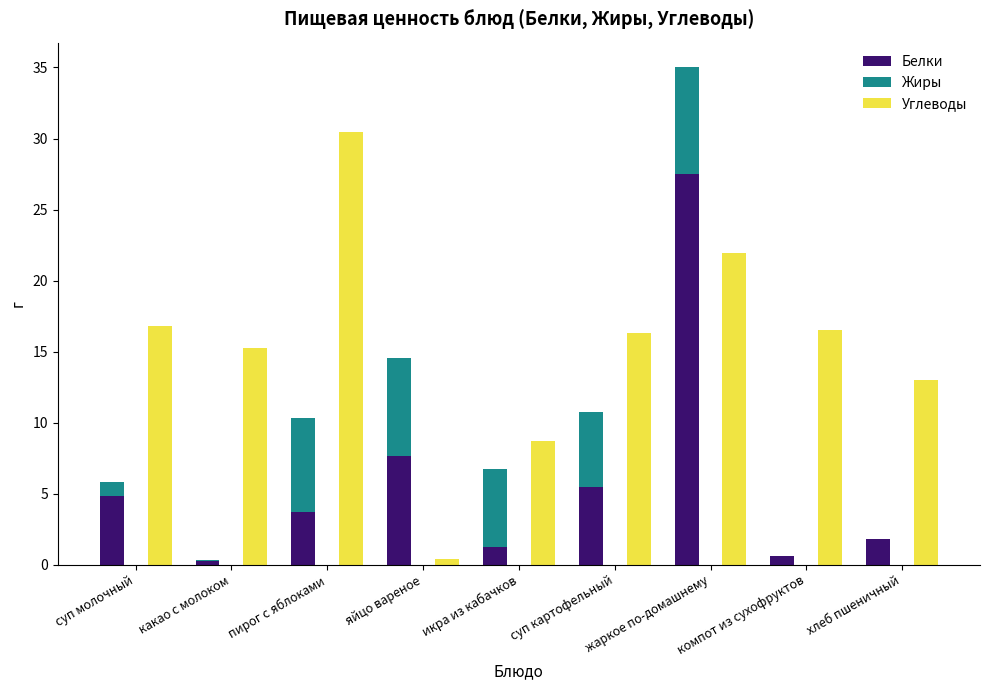

List the series in order of their overall mean, highest first.

Углеводы, Белки, Жиры